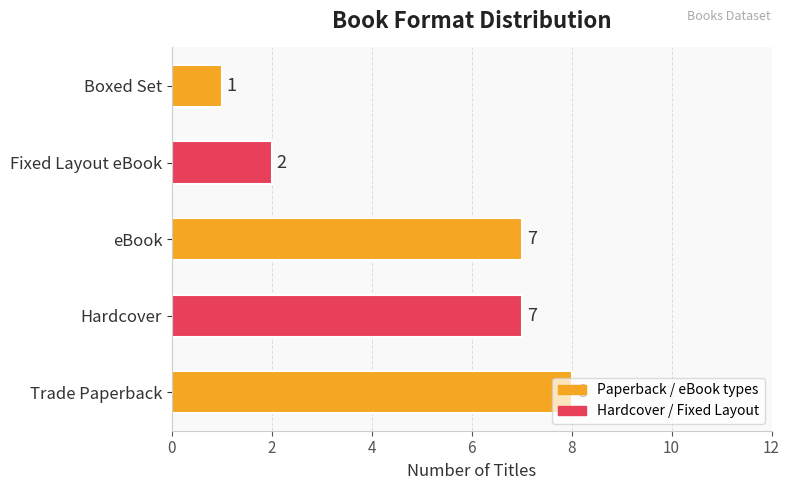

Approximately how many times larger is the value at Trade Paperback compared to Hardcover?

1.1